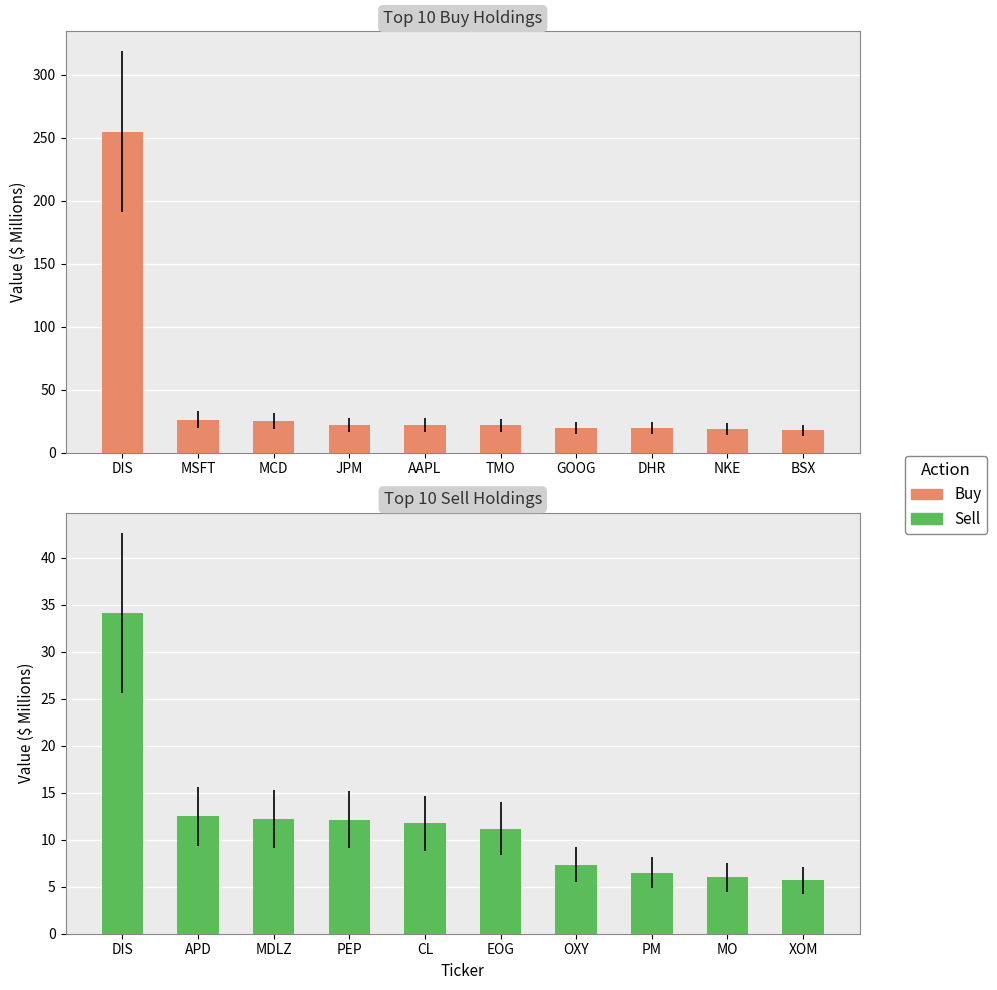

Reading left to right, what are all the values shown in this chart?

Buy: 254.7	26.1	25.2	21.7	21.6	21.4	19.4	19.2	19.0	17.6
Sell: 34.2	12.5	12.2	12.1	11.7	11.2	7.4	6.5	6.0	5.7